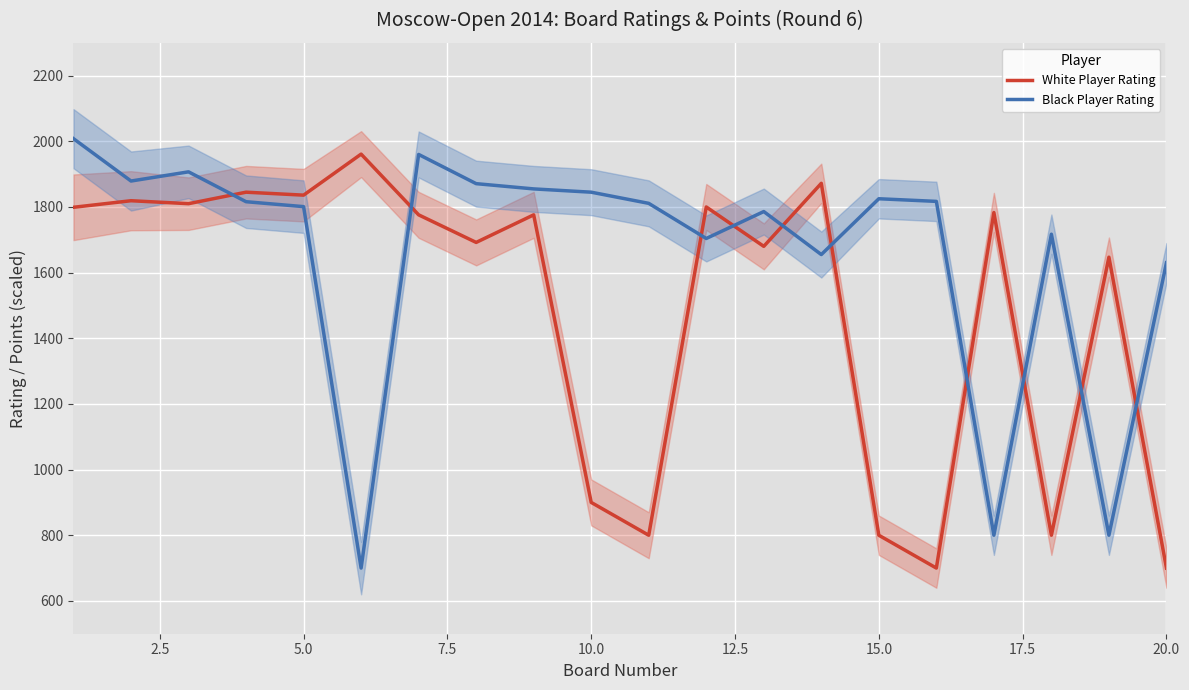

What is the lowest value of the White Player Rating series?

700